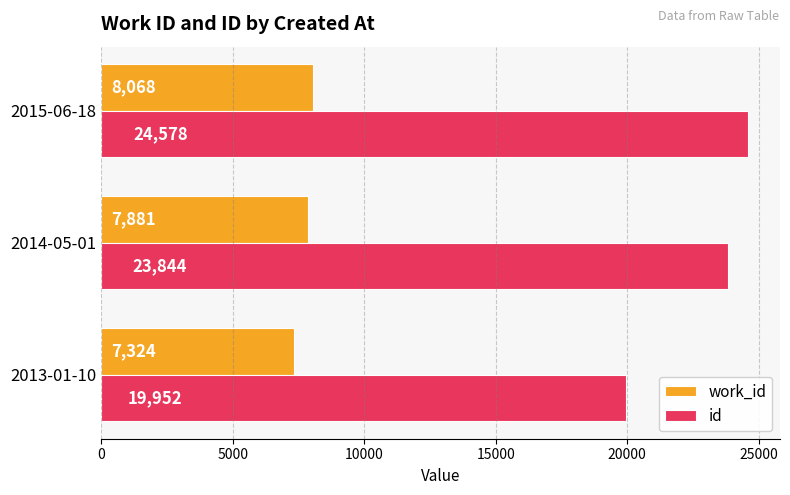

What are all the series names shown in the legend?

work_id, id